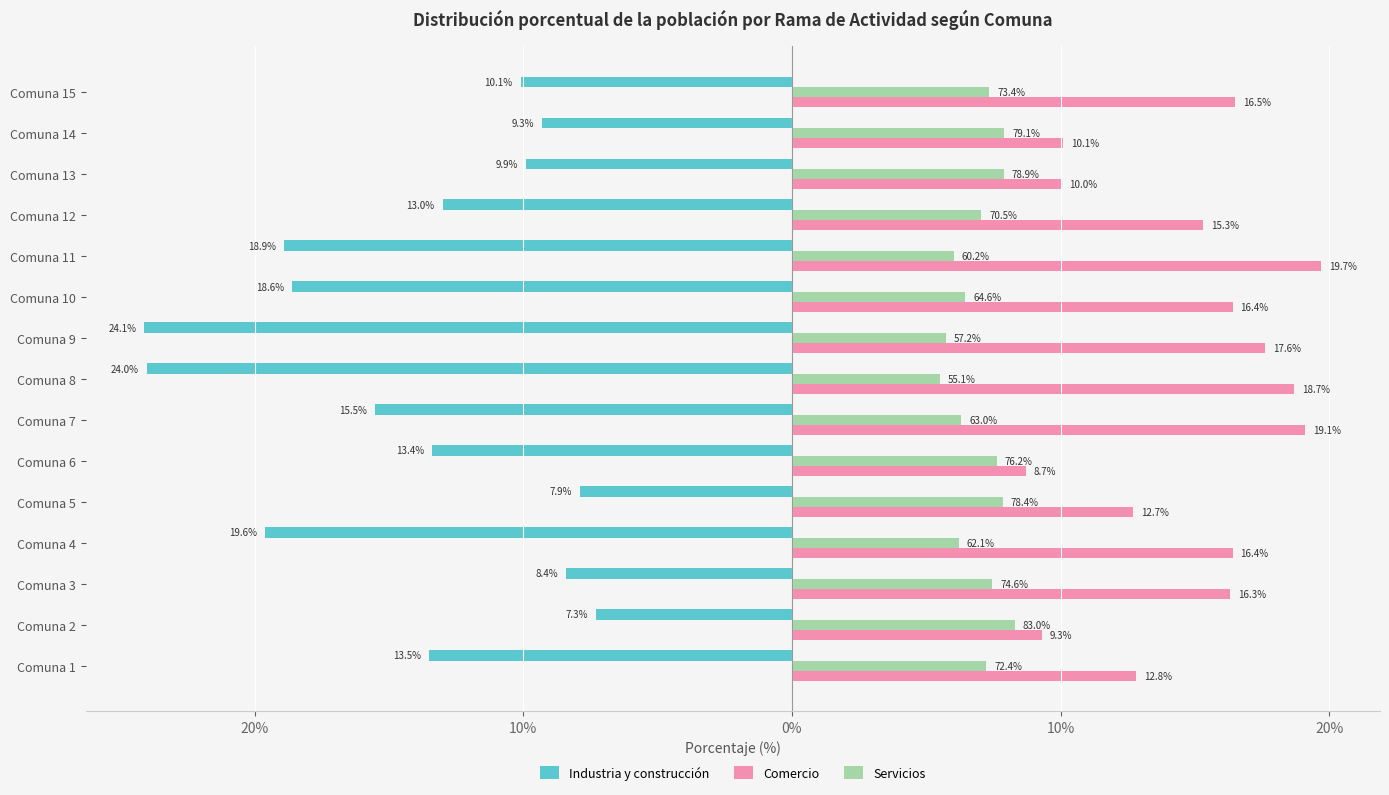

Rank the series by their average value, from highest to lowest.

Comercio, Servicios, Industria y construcción